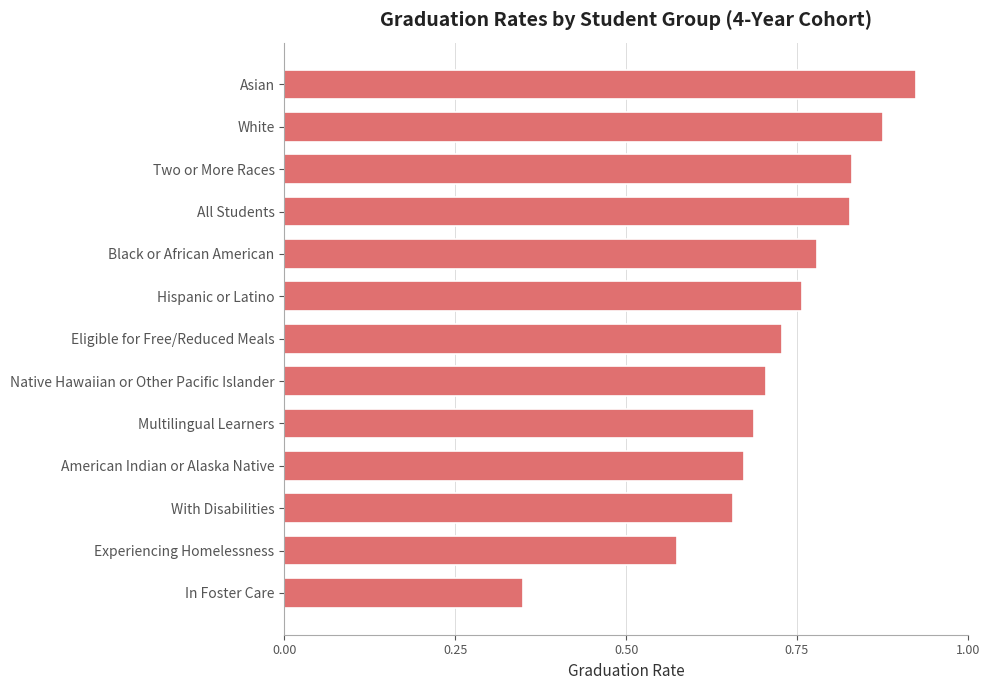

At which category does the chart reach its peak across all series?

Asian